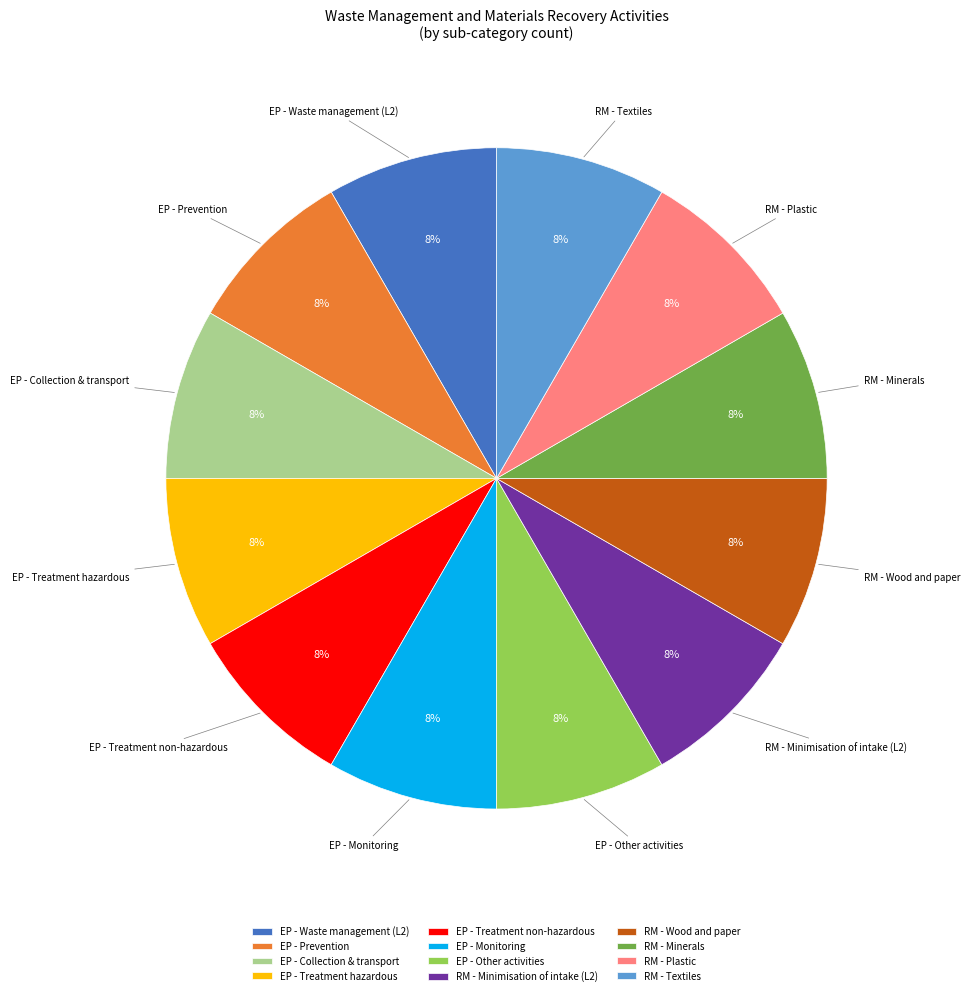

What is the ratio of the value at RM - Minimisation of intake (L2) to the value at EP - Prevention?

1.0